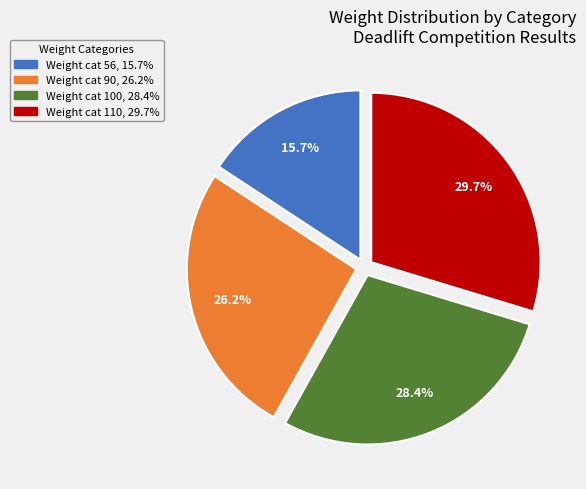

Between Weight cat 90, 26.2% and Weight cat 100, 28.4%, which is larger?

Weight cat 100, 28.4%